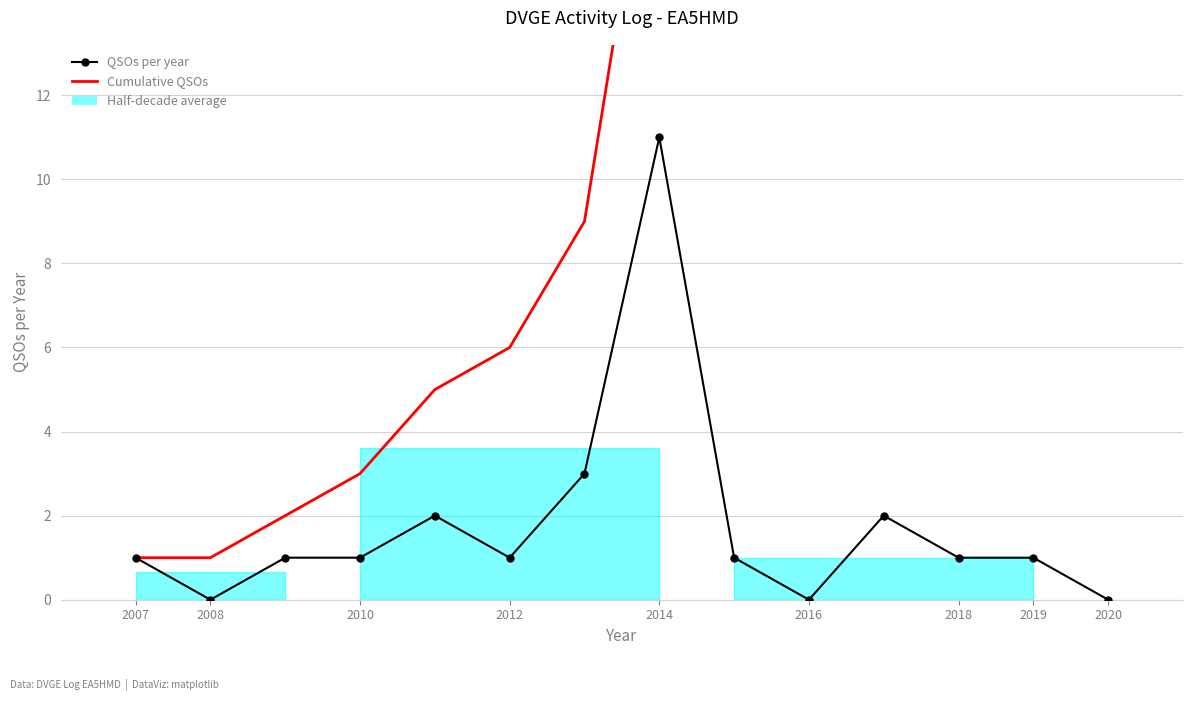

Reading left to right, extract all data points from this chart.

QSOs per year: 1	0	1	1	2	1	3	11	1	0	2	1	1	0
Cumulative QSOs: 1	1	2	3	5	6	9	20	21	21	23	24	25	25